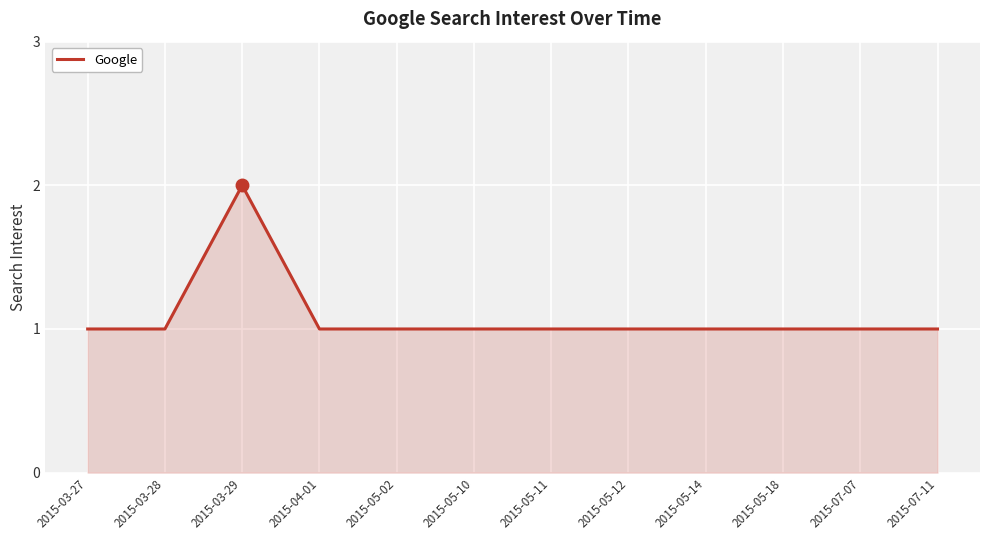

What position from the right is 2015-05-10?

7